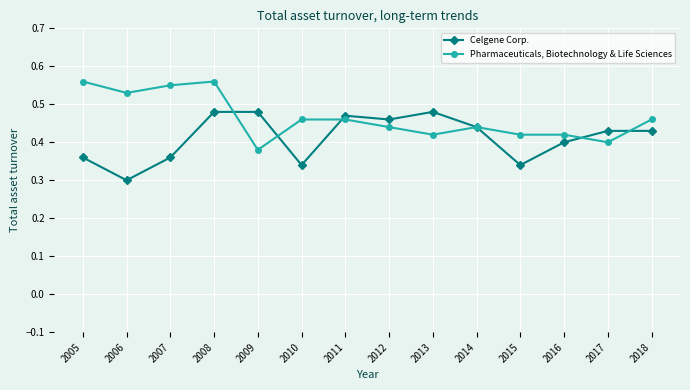

Rank the series by their maximum value, from lowest to highest.

Celgene Corp., Pharmaceuticals, Biotechnology & Life Sciences